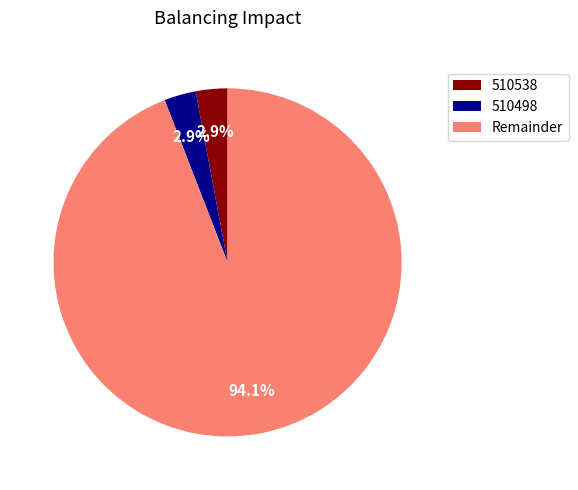

Does 510498 account for over 50% of the chart?

No